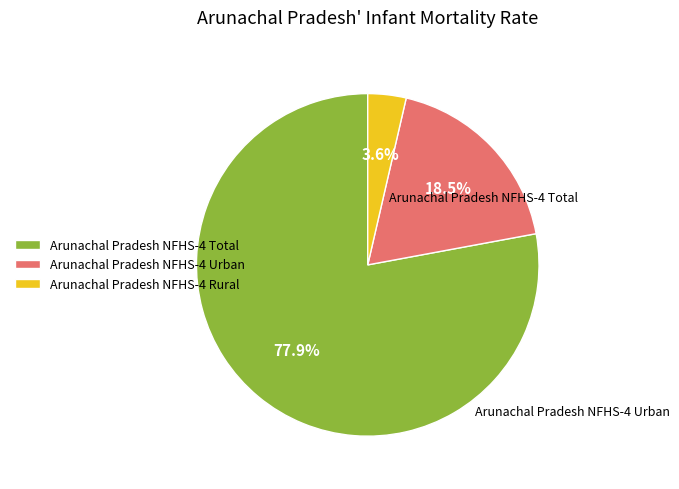

Does Arunachal Pradesh NFHS-4 Total account for over 50% of the chart?

Yes